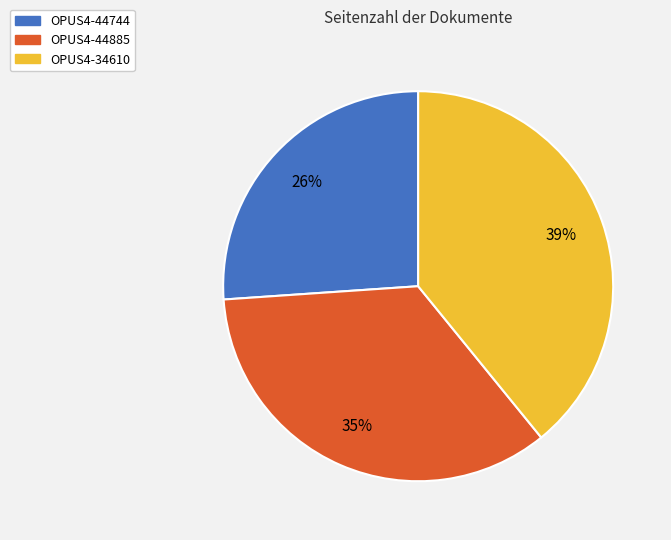

Between OPUS4-44744 and OPUS4-44885, which is larger?

OPUS4-44885